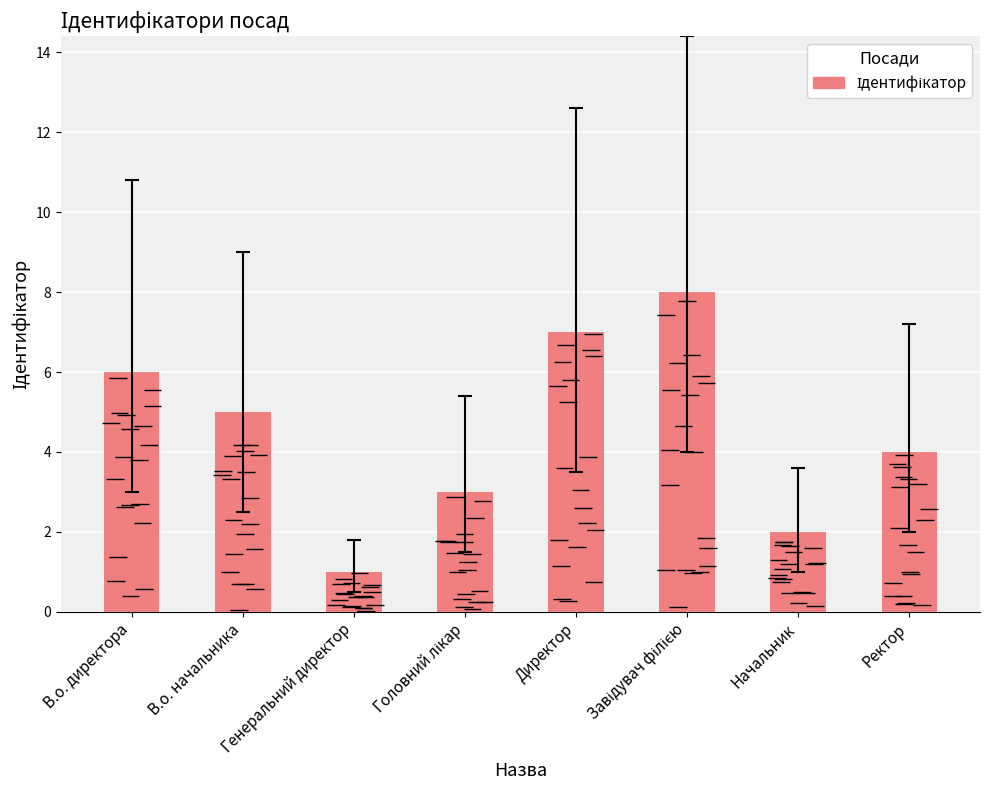

Rank the categories by value from lowest to highest.

Генеральний директор, Начальник, Головний лікар, Ректор, В.о. начальника, В.о. директора, Директор, Завідувач філією